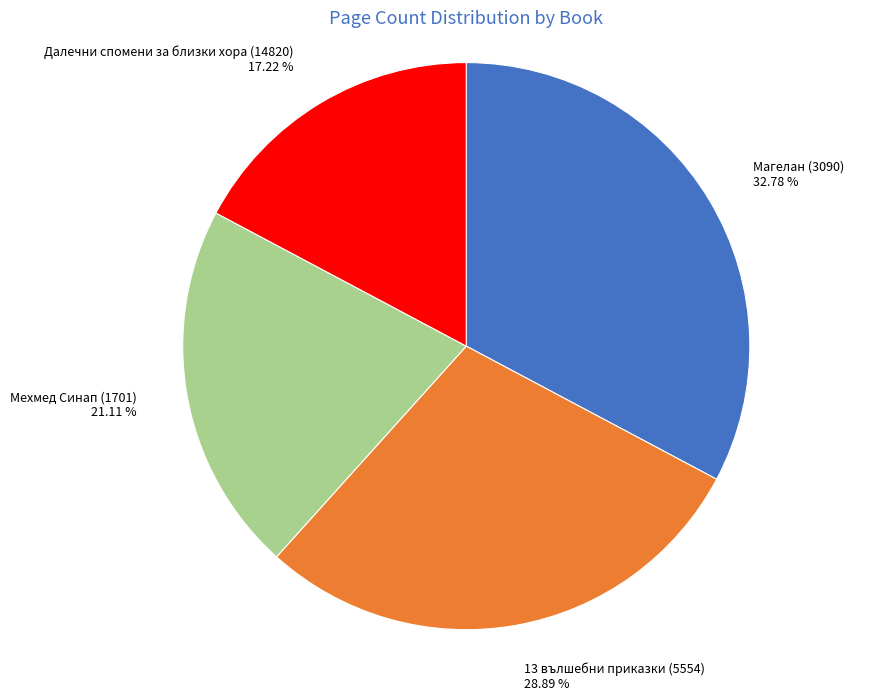

To the nearest percent, what is the difference between the largest and smallest slice percentages?

16%